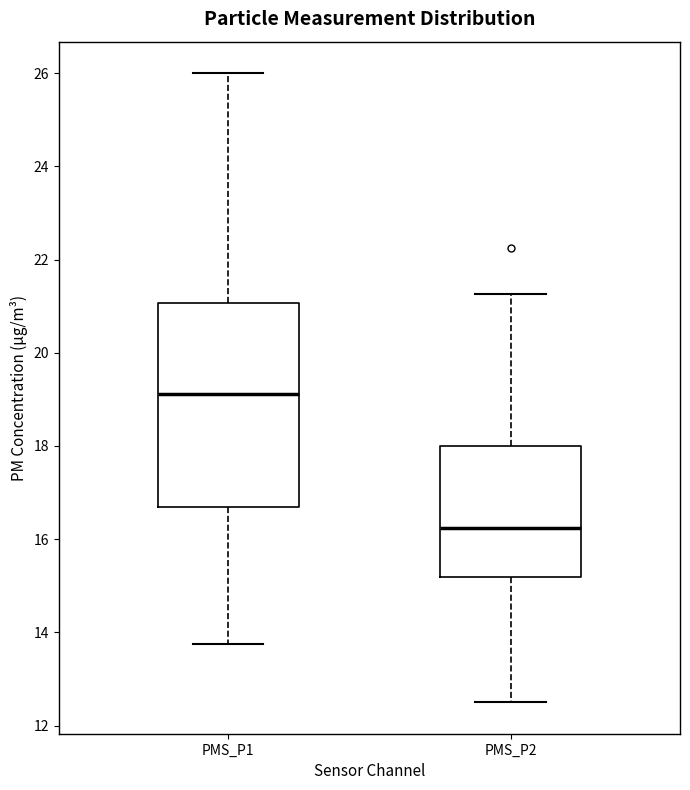

Reading left to right, transcribe this box plot: for each box, give where its median line is, the range the box spans, and where its two whiskers end, as read against the y-axis. The values are not printed on the chart, so give them approximately, as read against the axis.

PMS_P1: median 19.2, box 16.6 to 21.0, whiskers 13.8 to 26.0
PMS_P2: median 16.2, box 15.2 to 18.0, whiskers 12.6 to 21.2